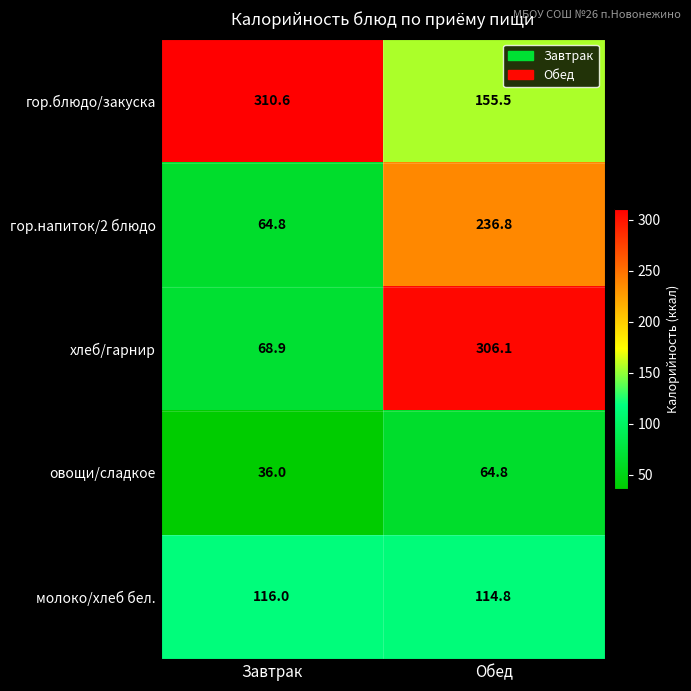

Rank the series by their maximum value, from lowest to highest.

овощи/сладкое, молоко/хлеб бел., гор.напиток/2 блюдо, хлеб/гарнир, гор.блюдо/закуска